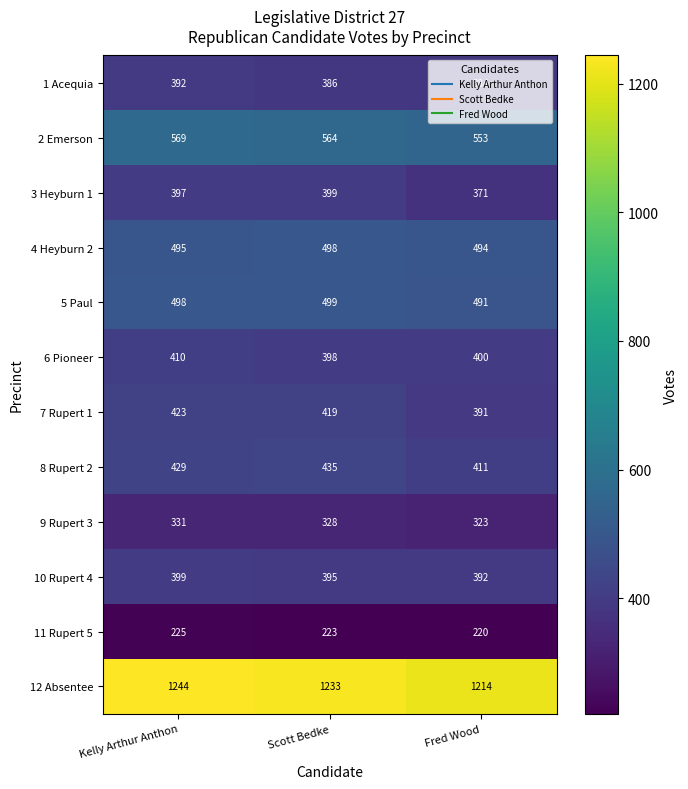

What is the smallest value displayed?

220